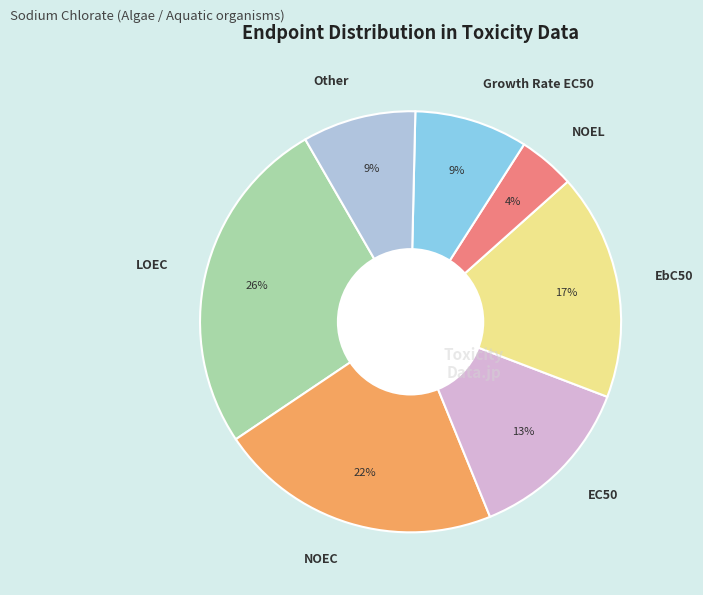

To the nearest percent, what portion does EC50 represent?

13%